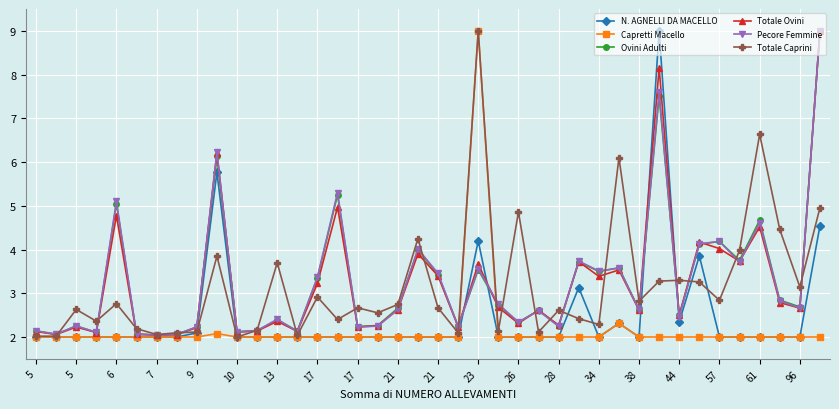

True or false: Totale Ovini has more than 2 interior local peaks.

True